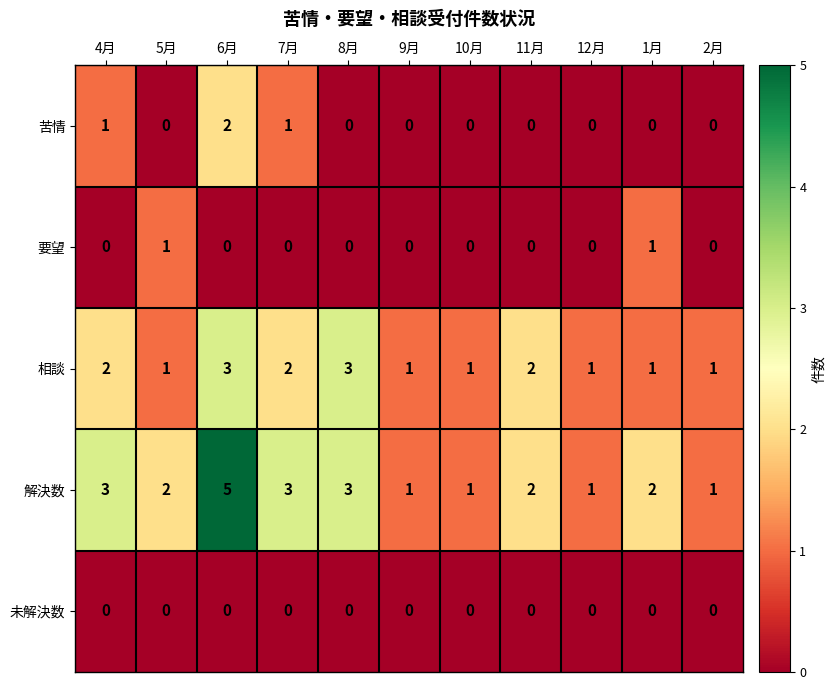

True or false: 要望 has a value of 0 at 10月.

True